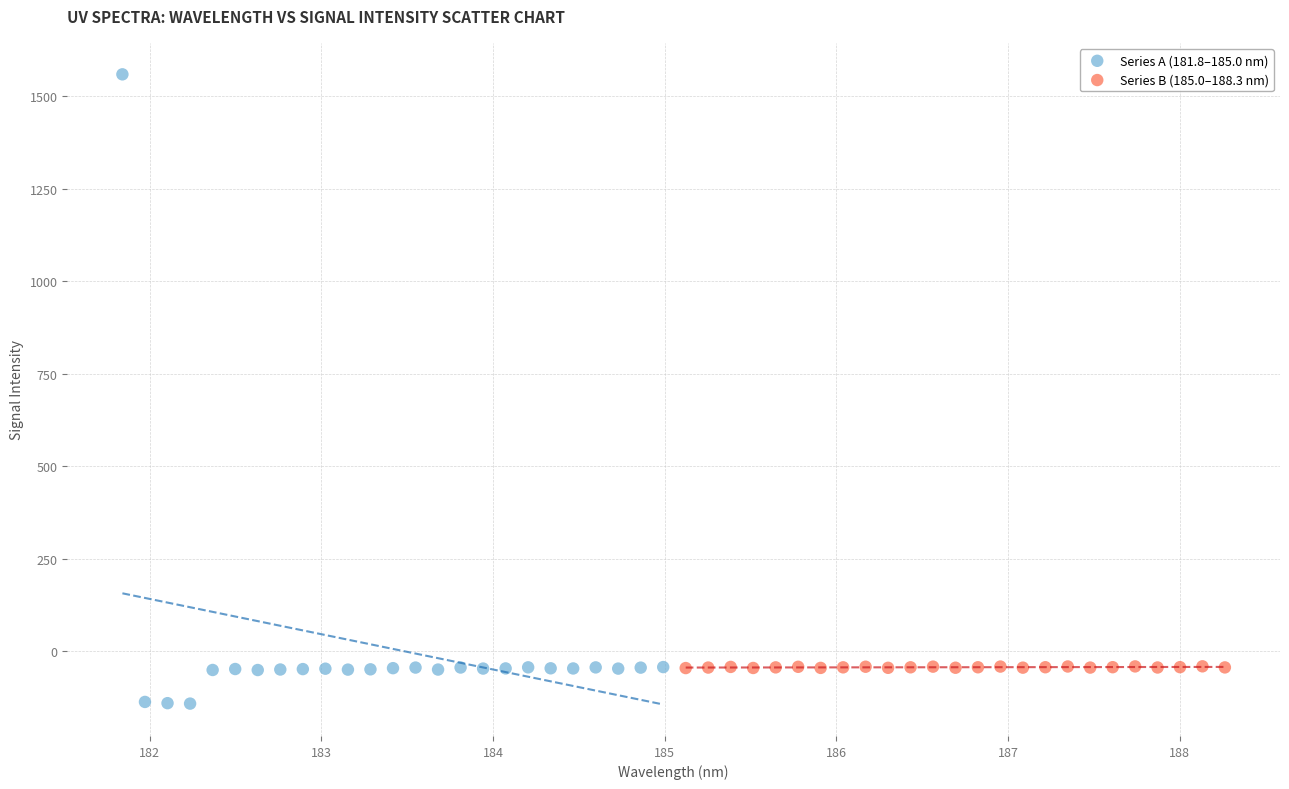

Which series has the widest spread of Y values?

Series A (181.8–185.0 nm)